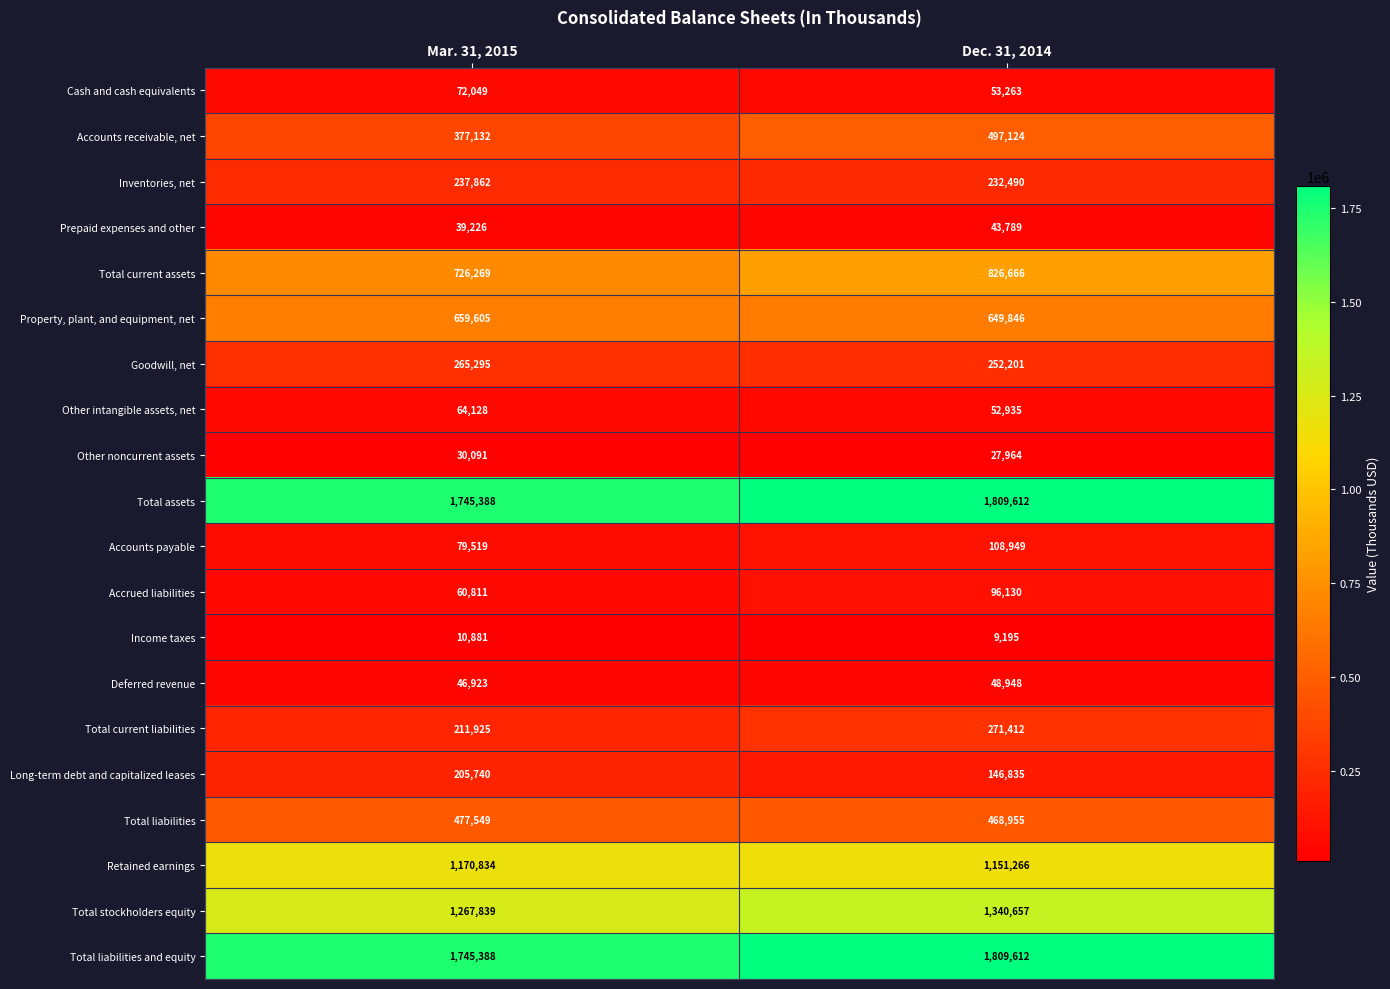

Count the number of data series in this chart.

20